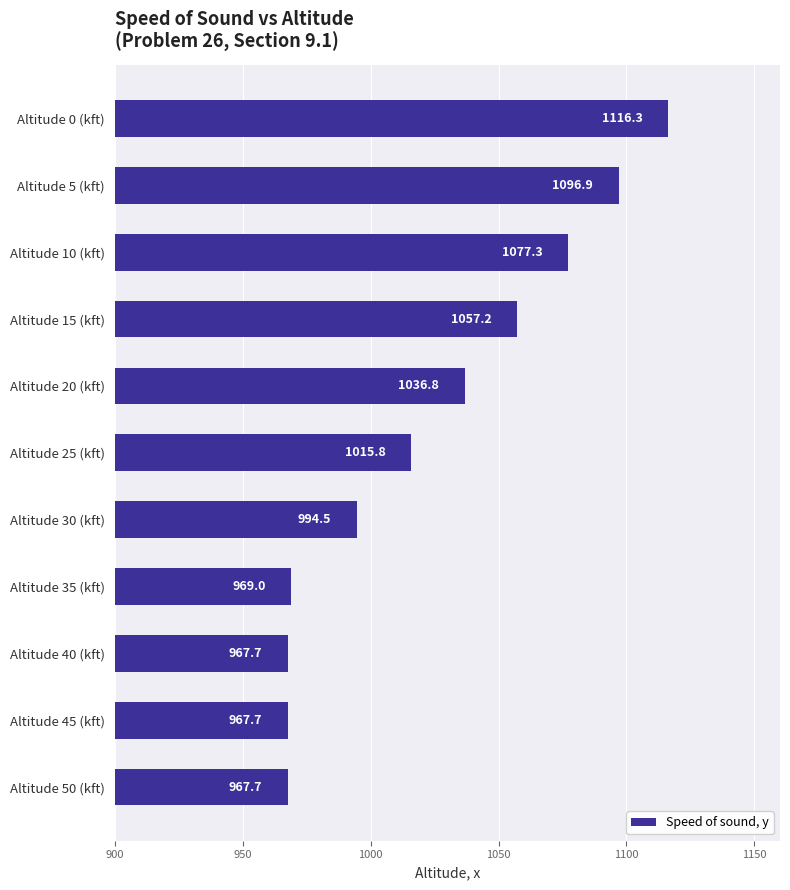

Is it true that the value at Altitude 15 (kft) is 1057.2?

True